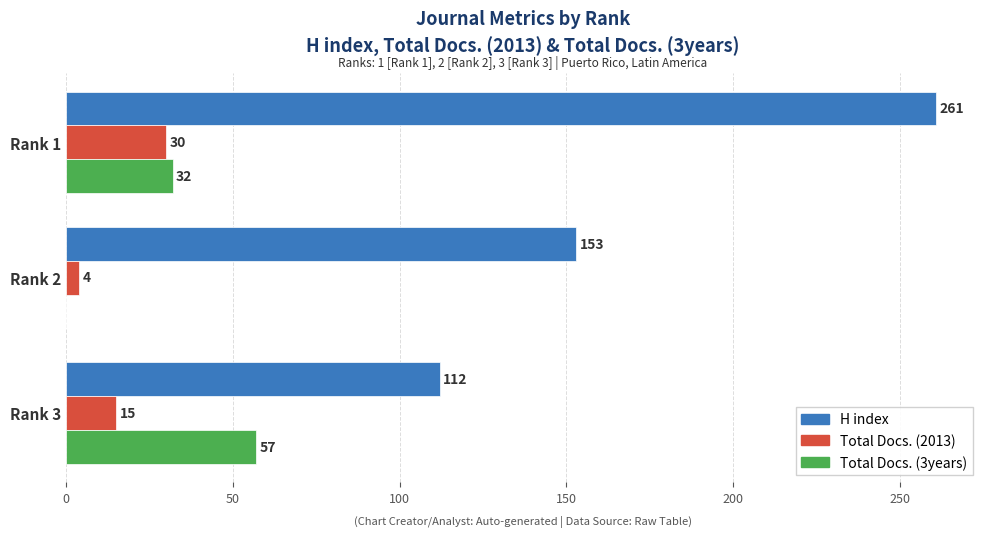

How many distinct data groups are displayed?

3